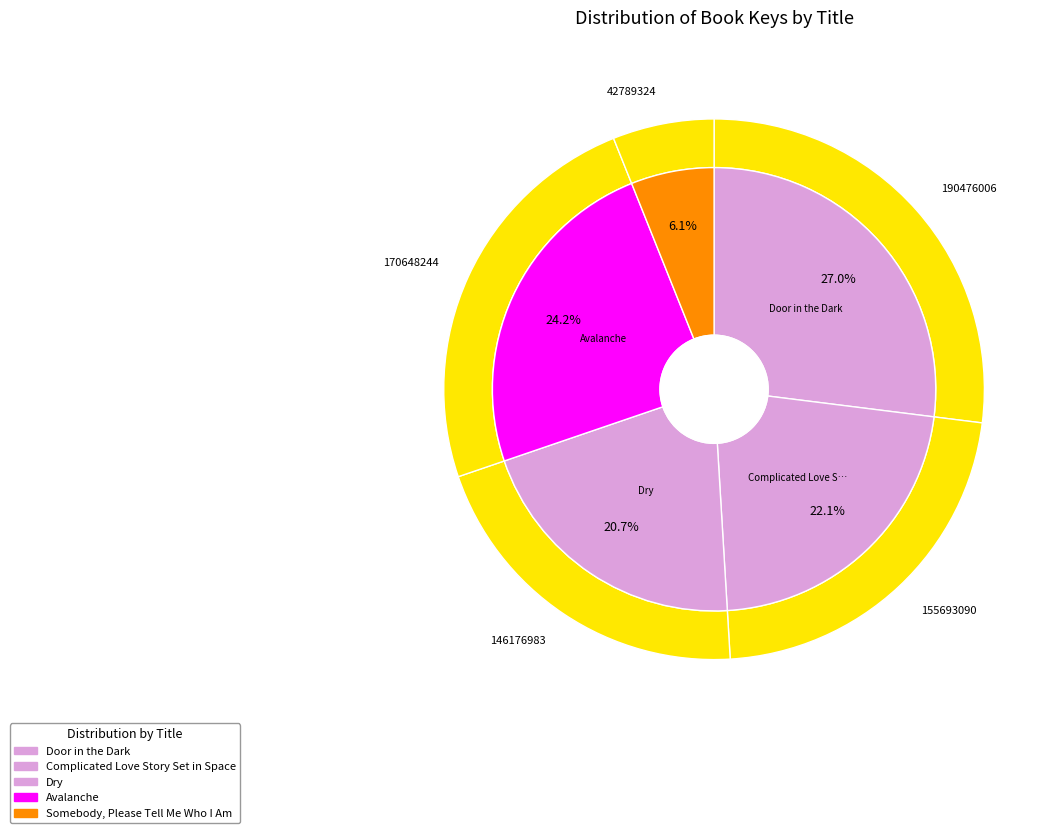

Count the number of slices in the pie.

5